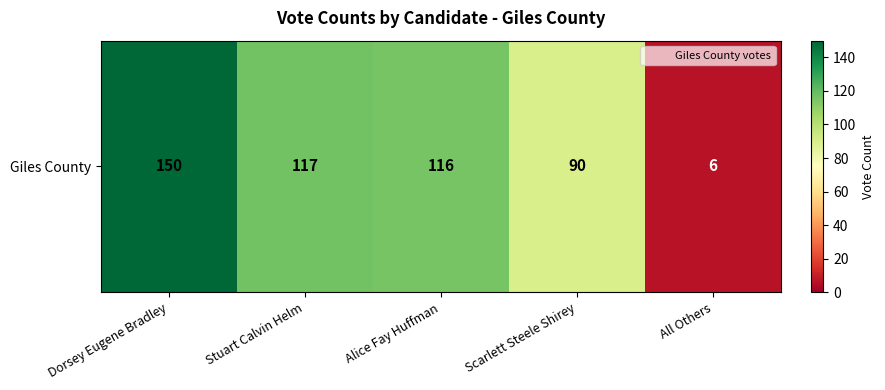

Rank the categories by value from highest to lowest.

Dorsey Eugene Bradley, Stuart Calvin Helm, Alice Fay Huffman, Scarlett Steele Shirey, All Others